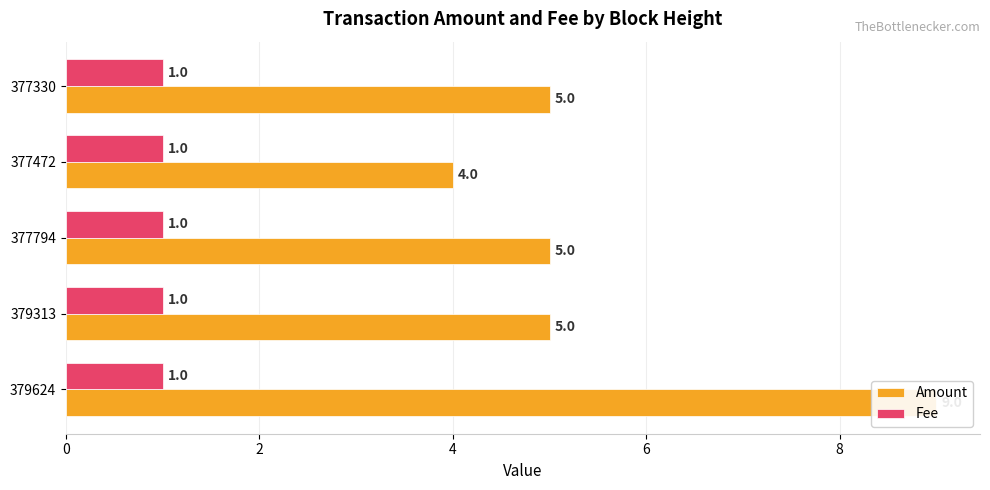

Is the value of Amount at 2 greater than the value of Fee at 2?

Yes